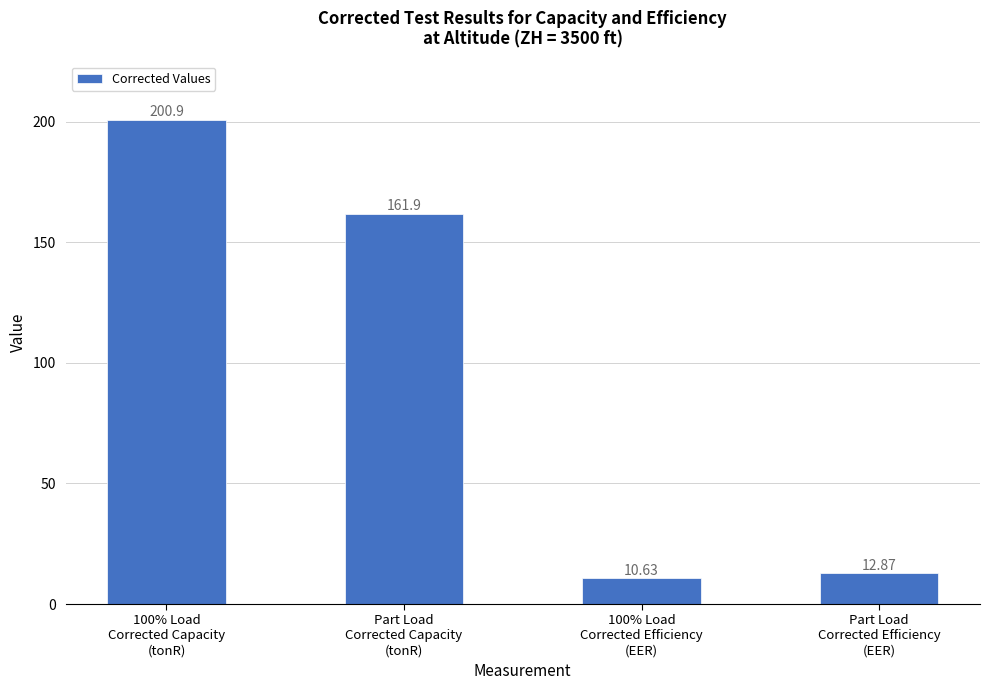

Is it true that the value at 100% Load
Corrected Capacity
(tonR) is 200.9?

True